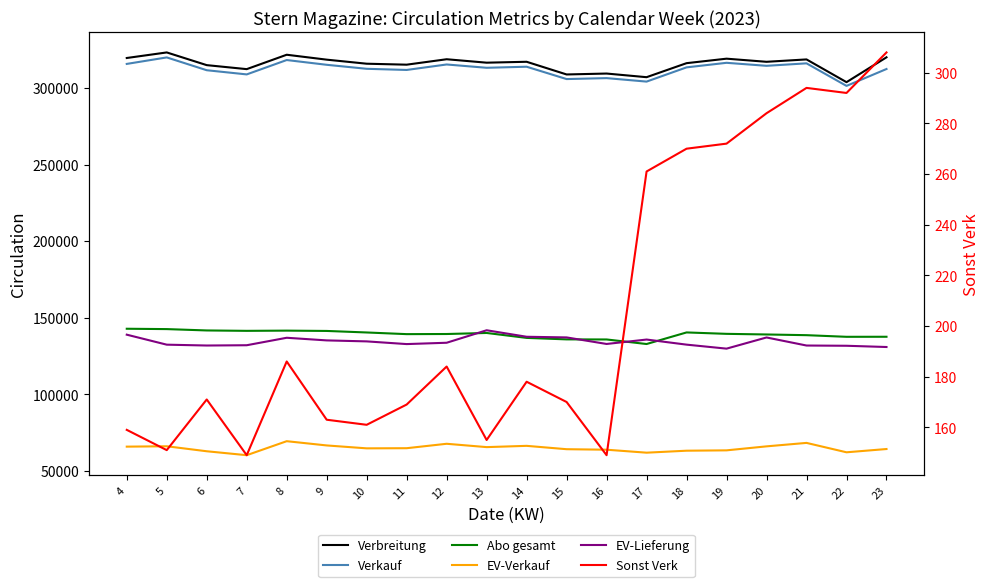

What is the difference between the highest and lowest values at 8?

321428